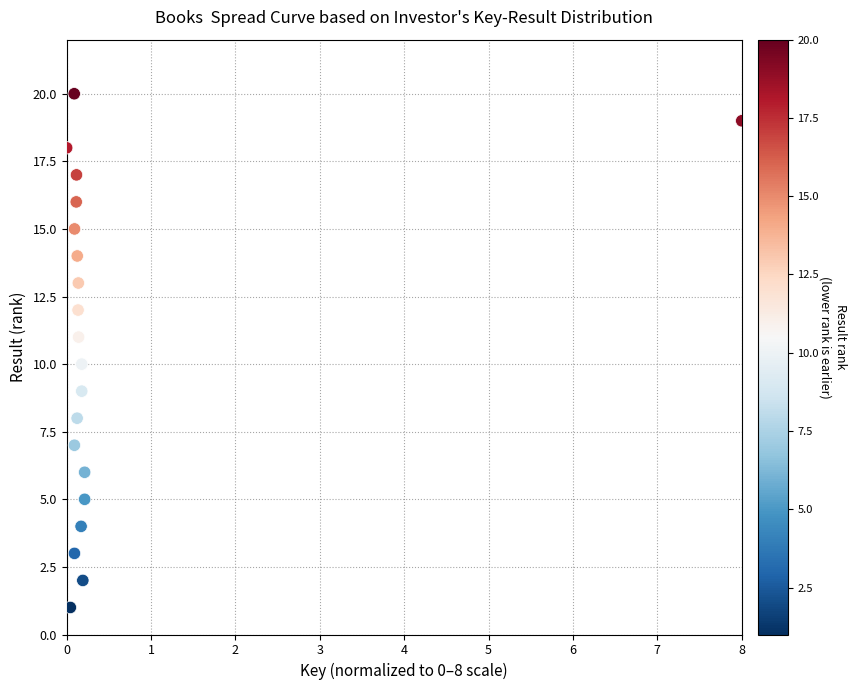

What is the range of Y values (max minus min)?

19